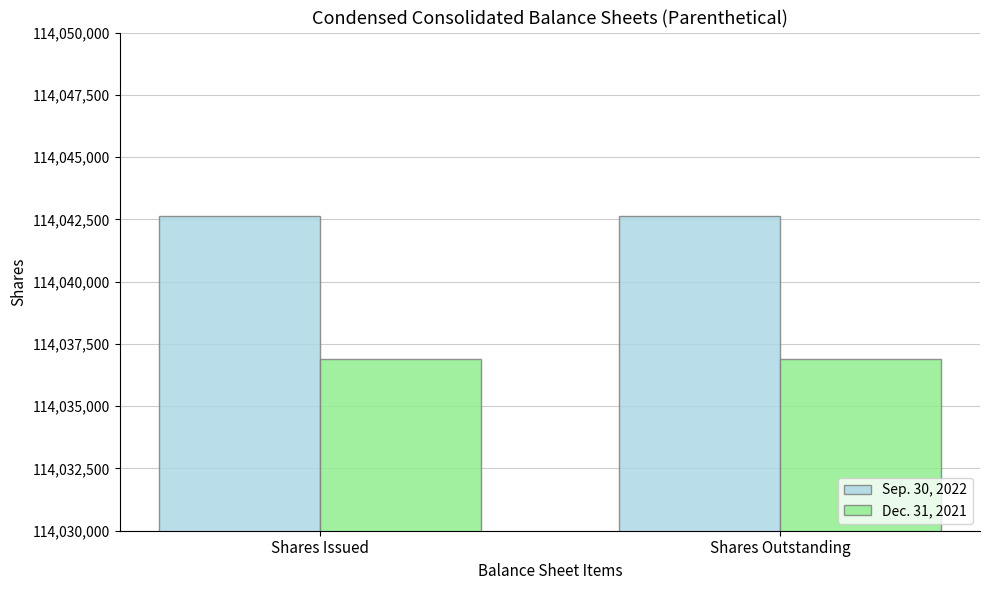

How many distinct data groups are displayed?

2